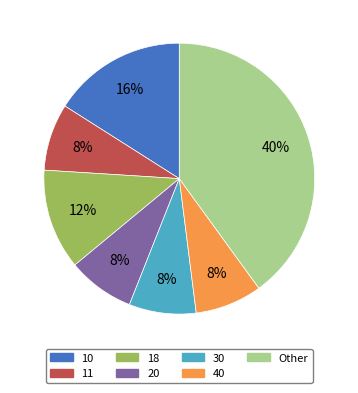

The 10 slice represents 1% of the pie. True or false?

False